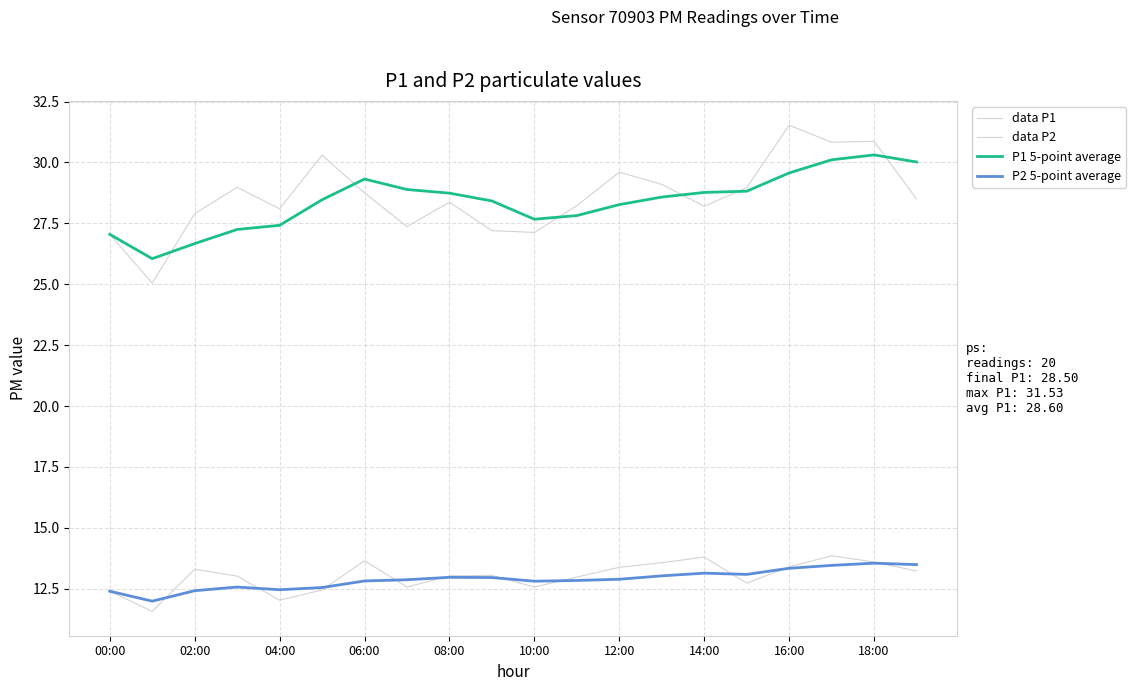

At which label does P2 5-point average first exceed 12?

00:00